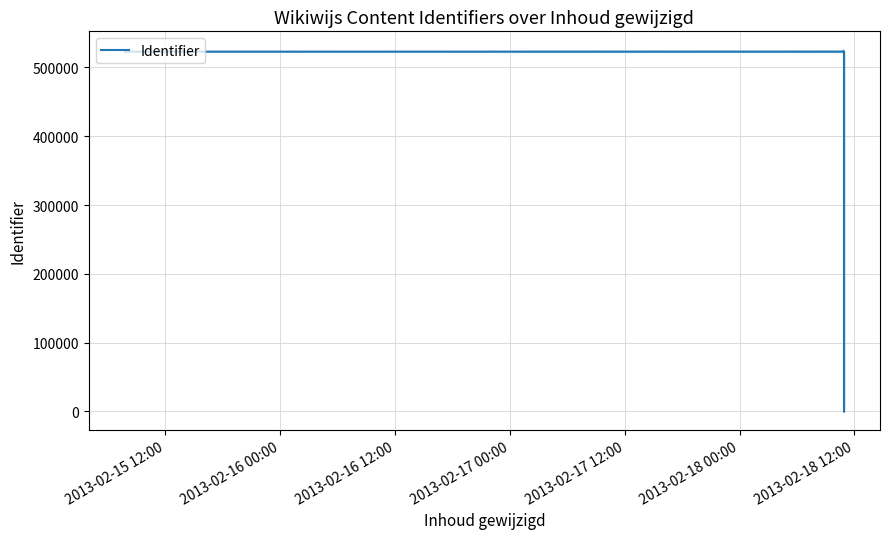

What is the greatest value displayed?

522974